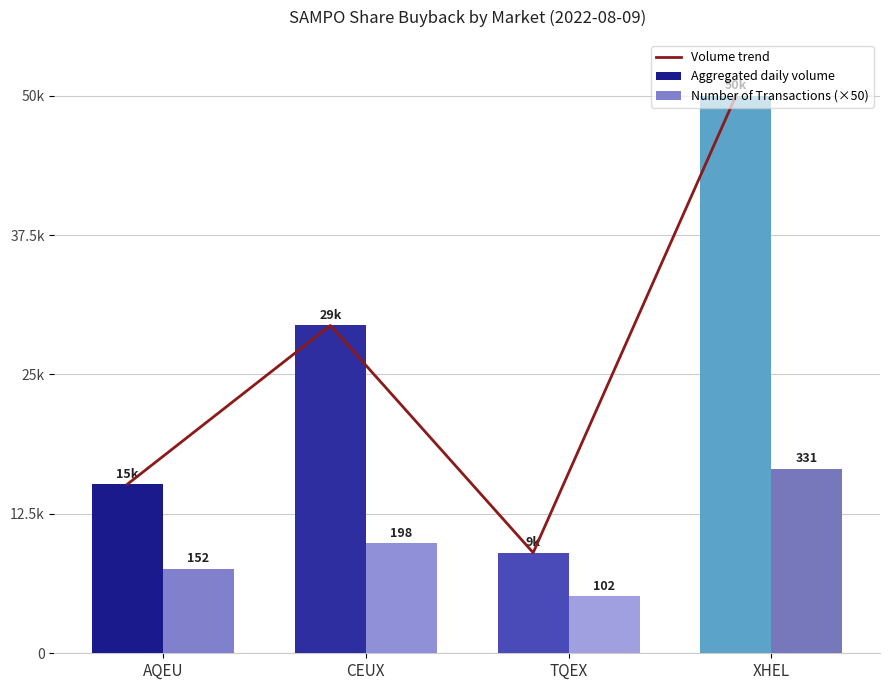

What is the sum of all Aggregated daily volume values?

103578